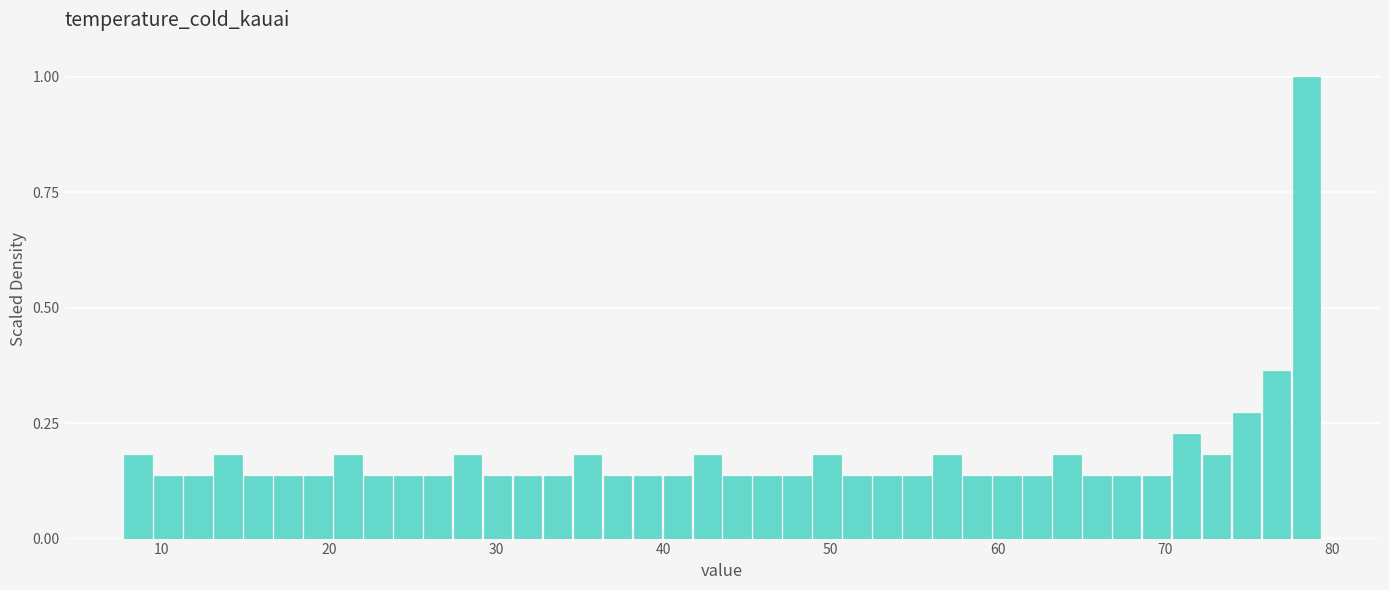

Around what value on the x-axis is the tallest bar? Give the approximate position of its centre, as read against the axis.

78